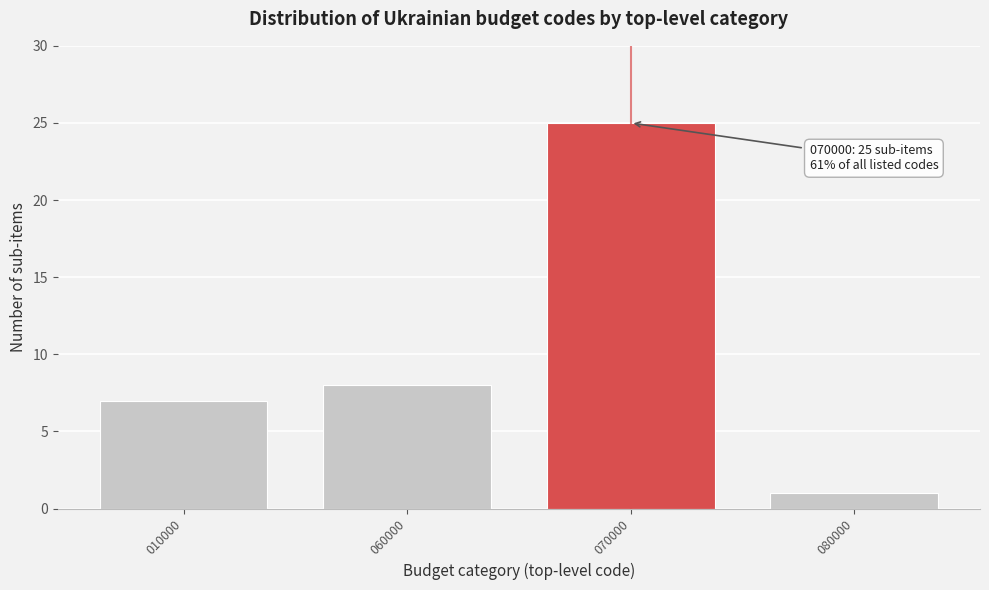

Reading left to right, transcribe all the data shown in this chart.

7	8	25	1